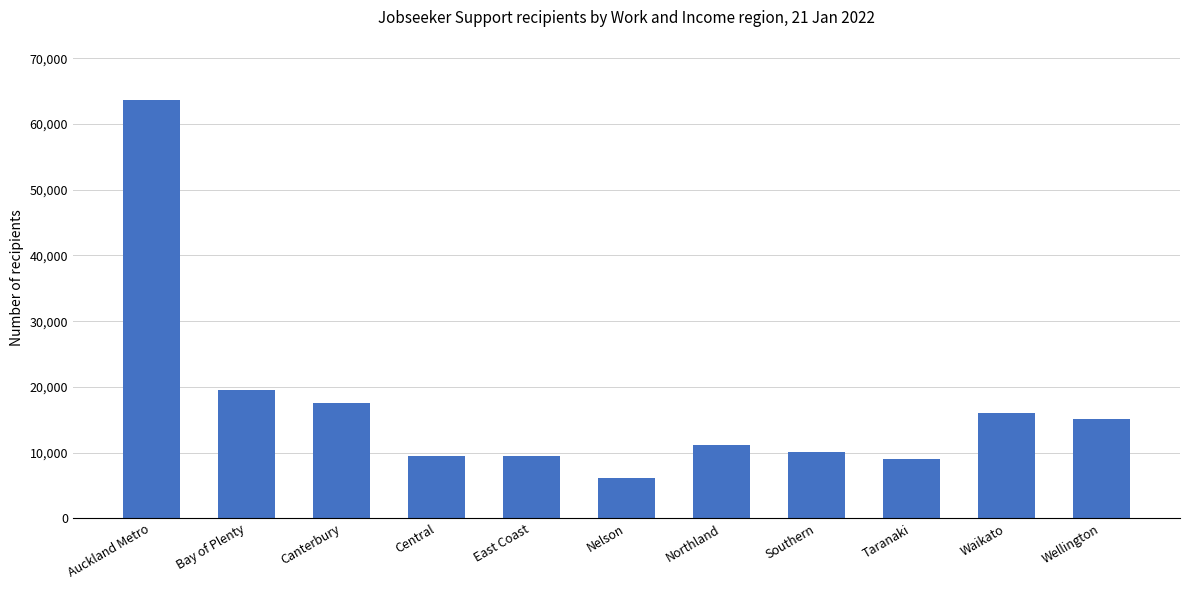

What position from the left is East Coast?

5